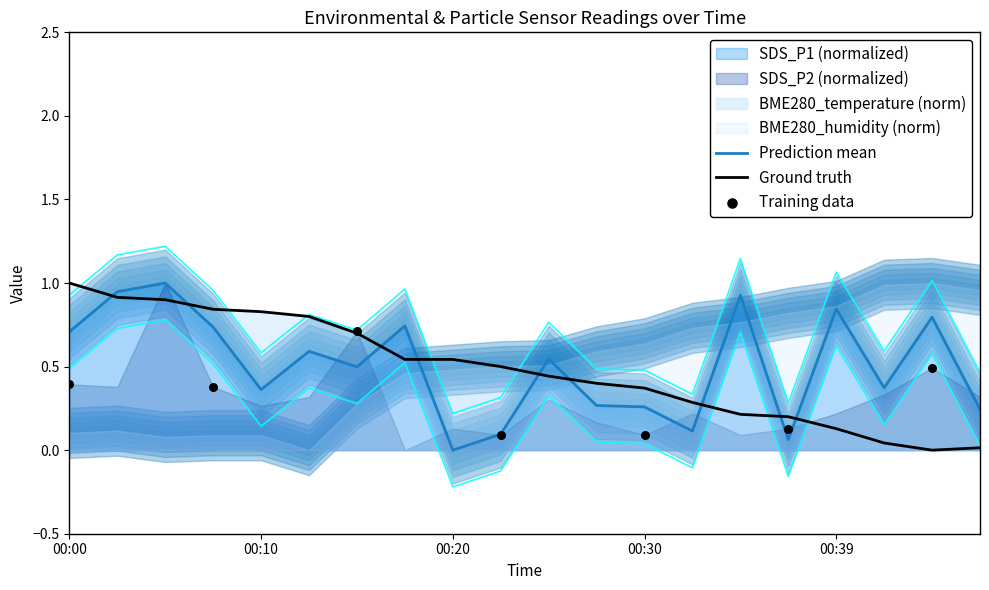

What is the total value across all series at 2022/08/24 00:02:55?

2.1